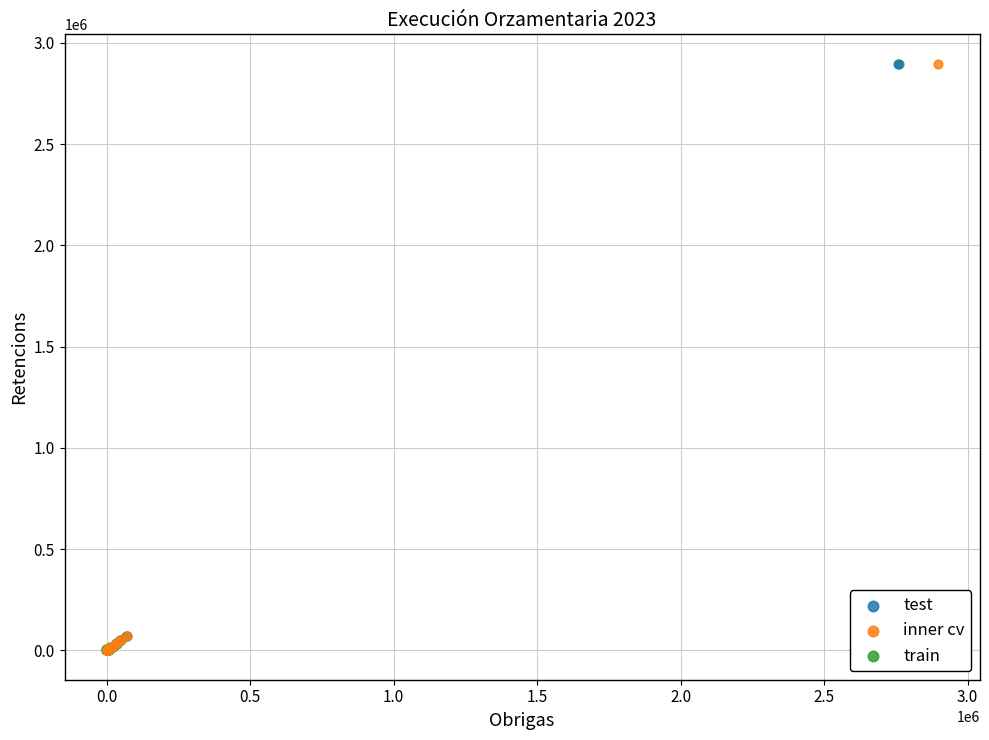

What are all the series names shown in the legend?

test, inner cv, train